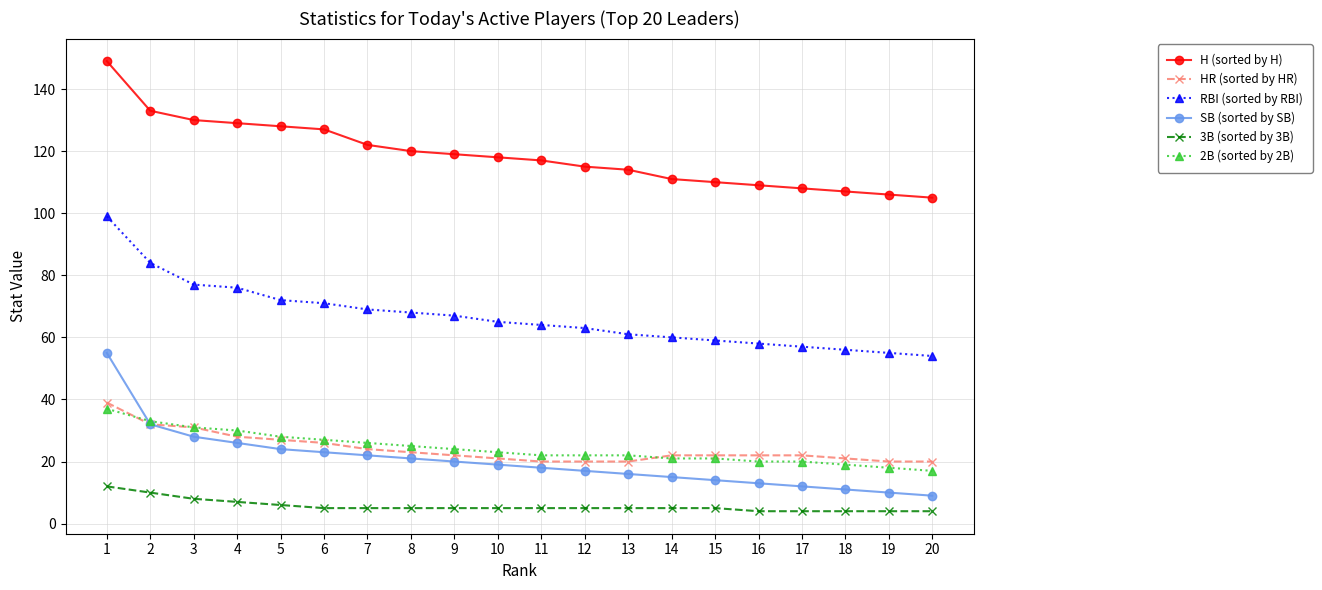

The RBI (sorted by RBI) series shows 84 at 20. True or false?

False